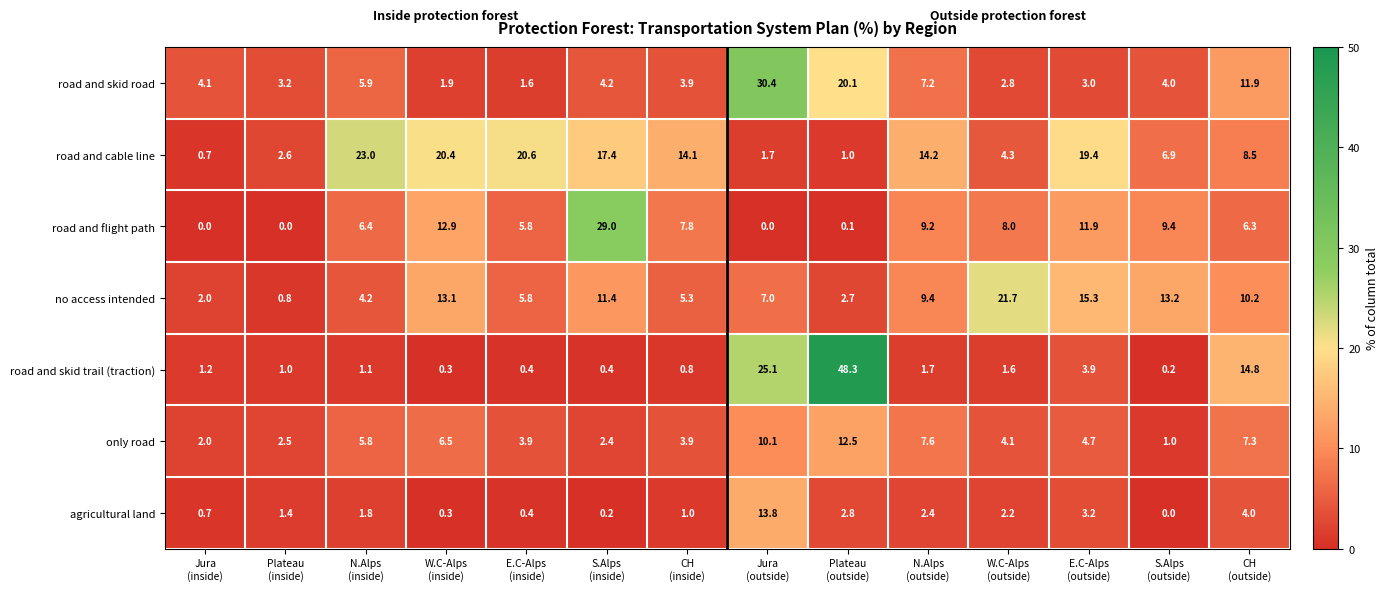

Which series has the largest range (max minus min)?

road and skid trail (traction)